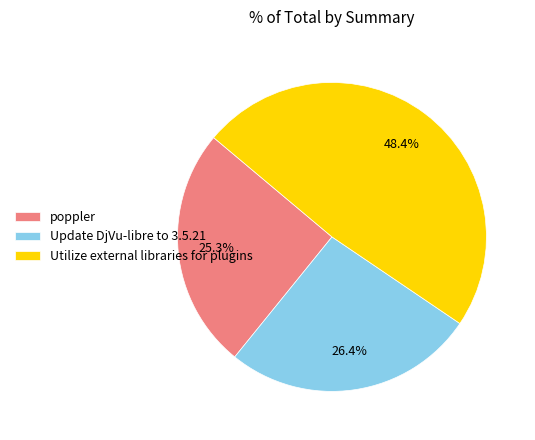

True or false: poppler accounts for 25% of the total.

True